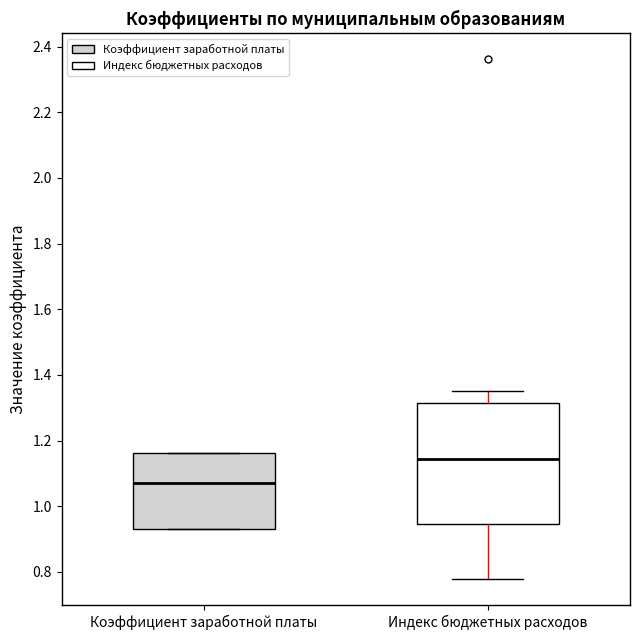

Which box's median line is the highest?

Индекс бюджетных расходов